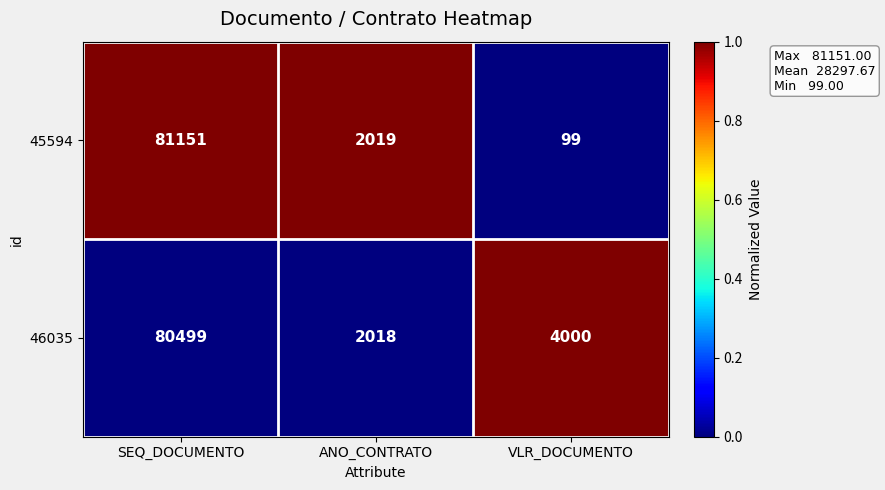

Which series has the largest range (max minus min)?

45594